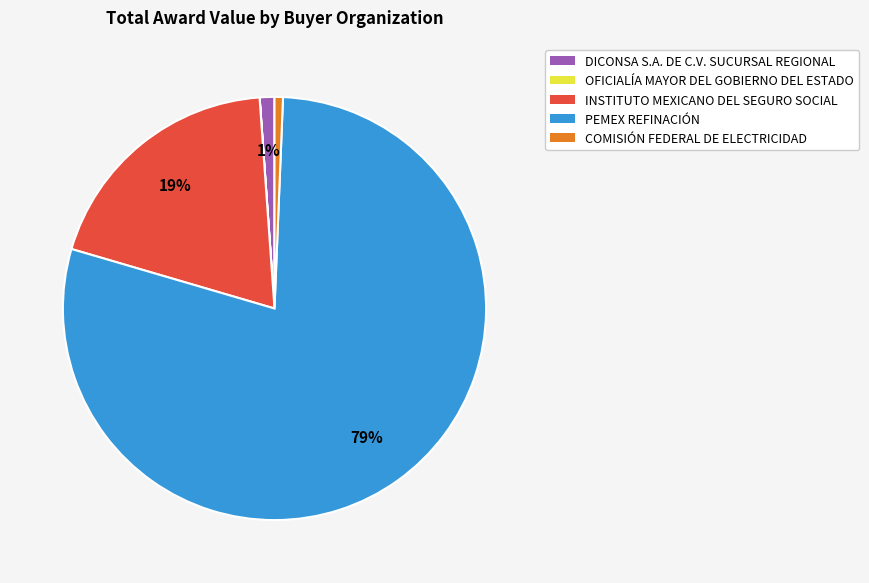

Is there any slice that represents more than half of the pie?

Yes